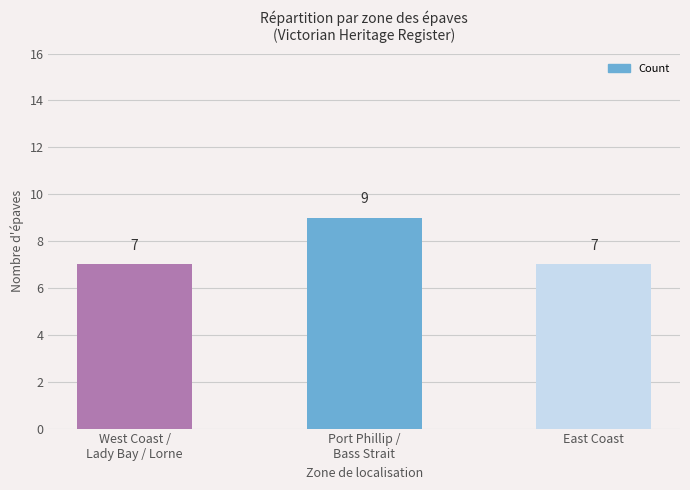

How many values are between 7 and 9?

3